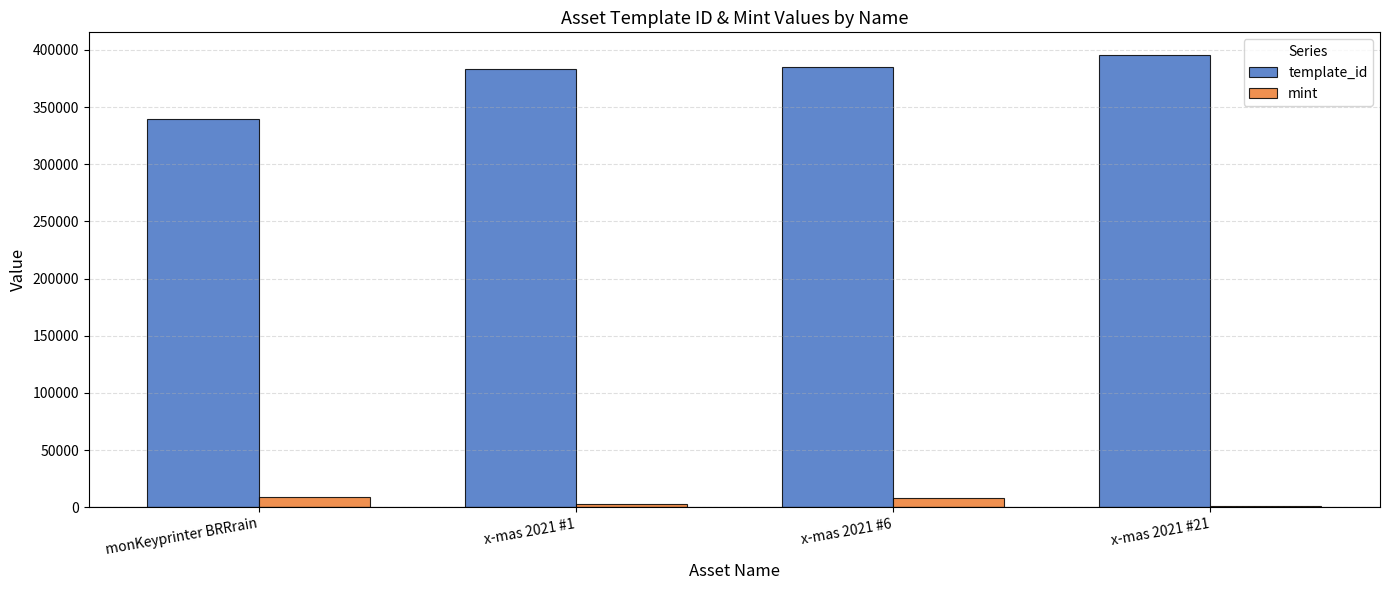

At x-mas 2021 #21, list the series in order from largest to smallest.

template_id, mint